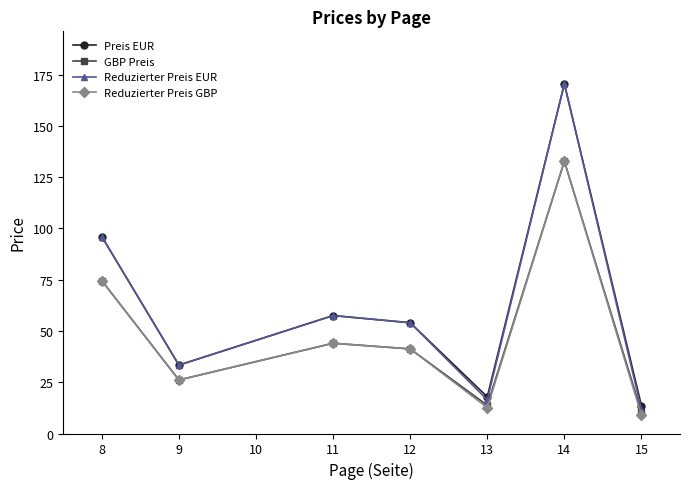

True or false: Preis EUR and Reduzierter Preis GBP cross at least once.

False